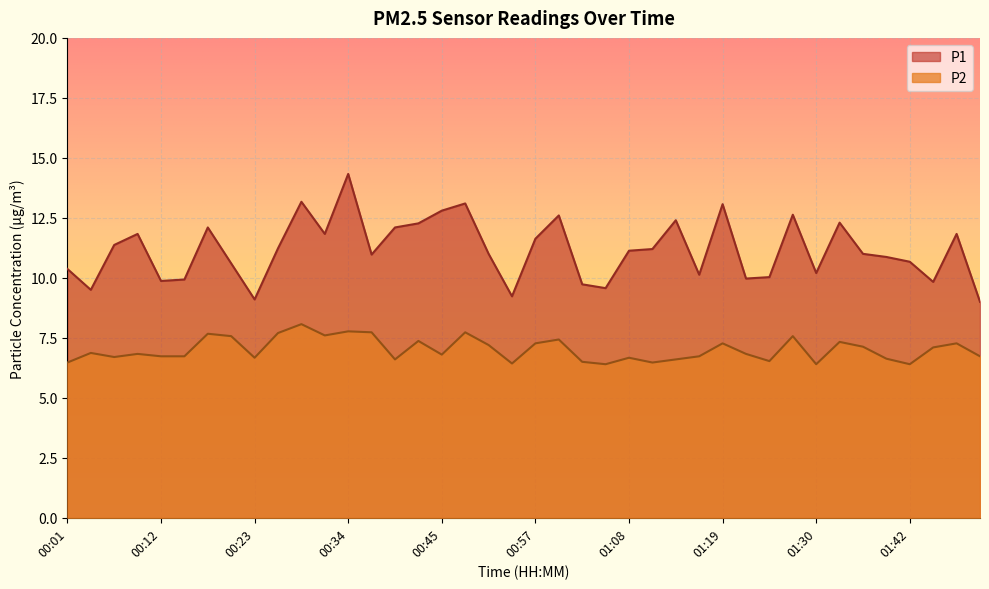

True or false: P2 and P1 intersect in this chart.

False